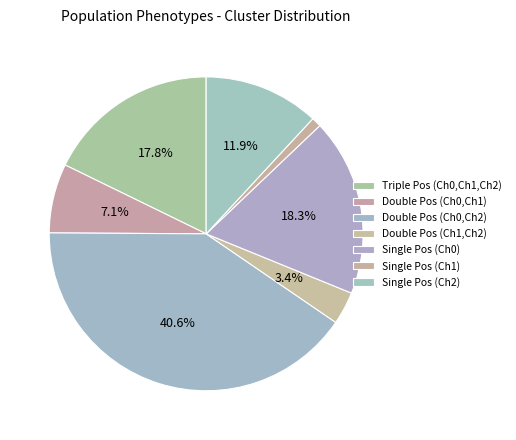

Rank the categories by value from highest to lowest.

Double Pos (Ch0,Ch2), Single Pos (Ch0), Triple Pos (Ch0,Ch1,Ch2), Single Pos (Ch2), Double Pos (Ch0,Ch1), Double Pos (Ch1,Ch2), Single Pos (Ch1)